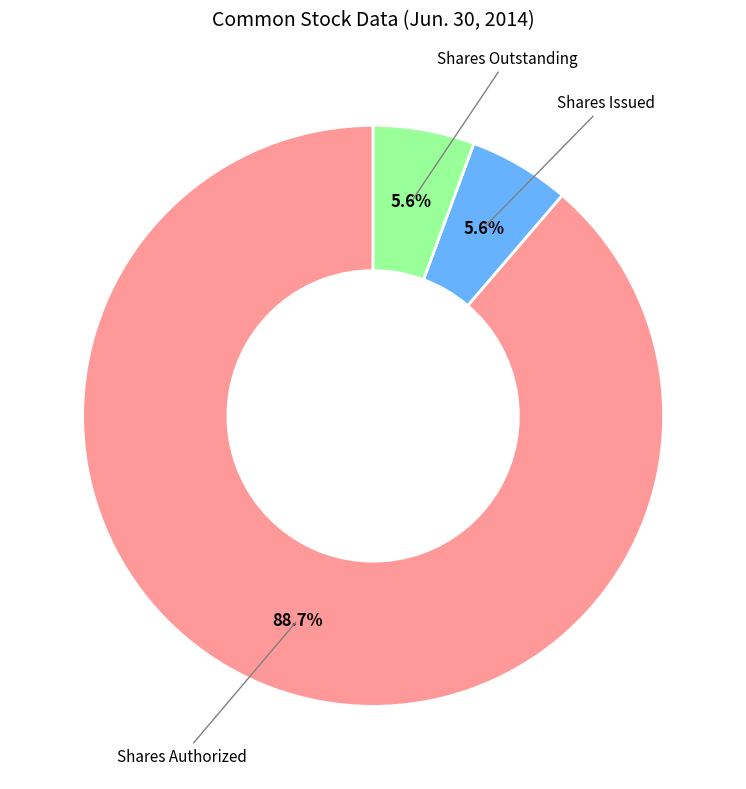

To the nearest percent, what is the difference between the largest and smallest slice percentages?

83%